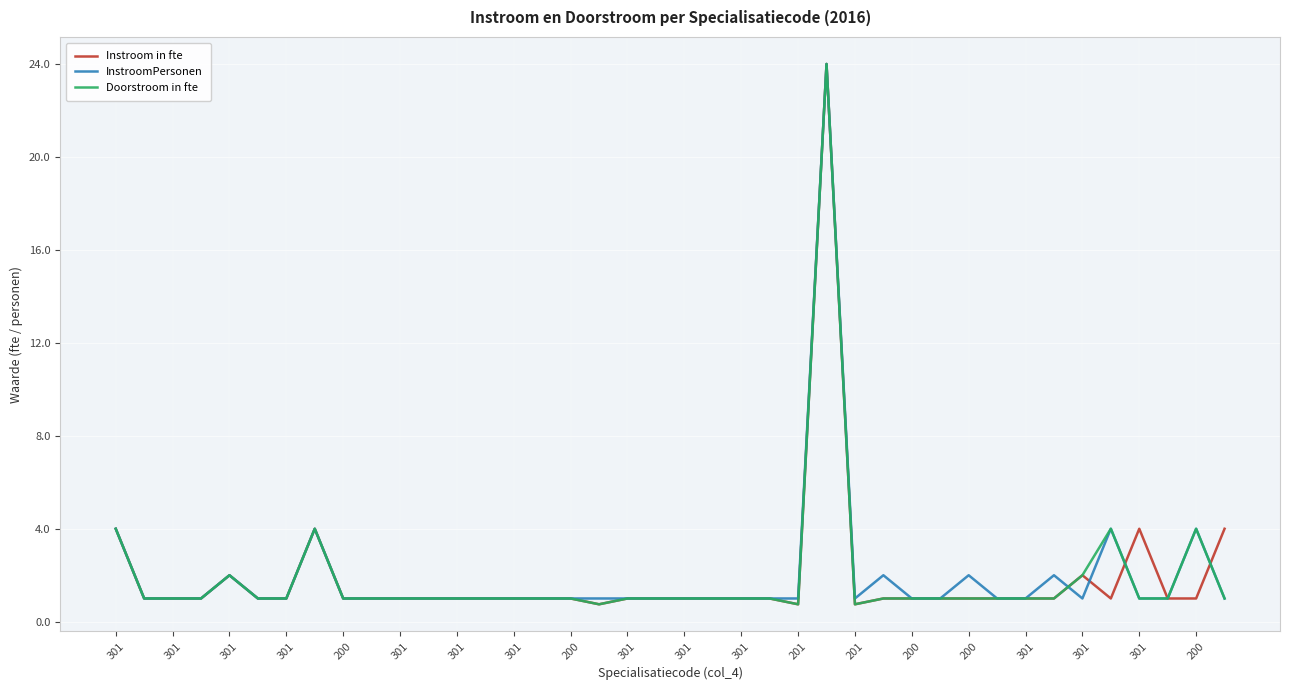

What is the minimum value for Doorstroom in fte?

0.8